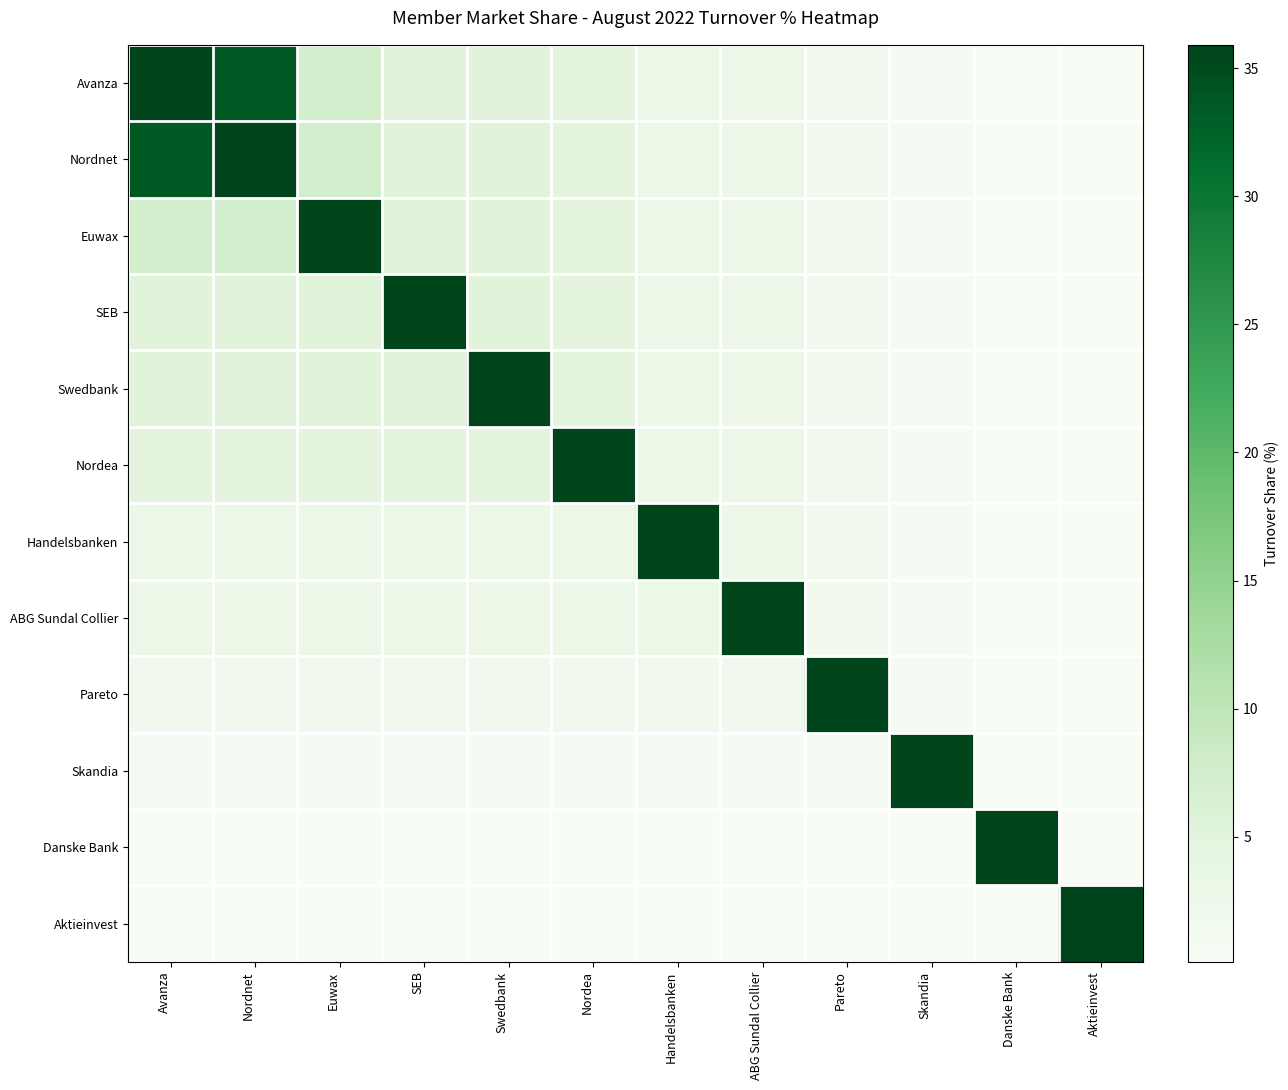

List the series in order of their peak value, highest first.

Avanza, Nordnet, Euwax, SEB, Swedbank, Nordea, Handelsbanken, ABG Sundal Collier, Pareto, Skandia, Danske Bank, Aktieinvest